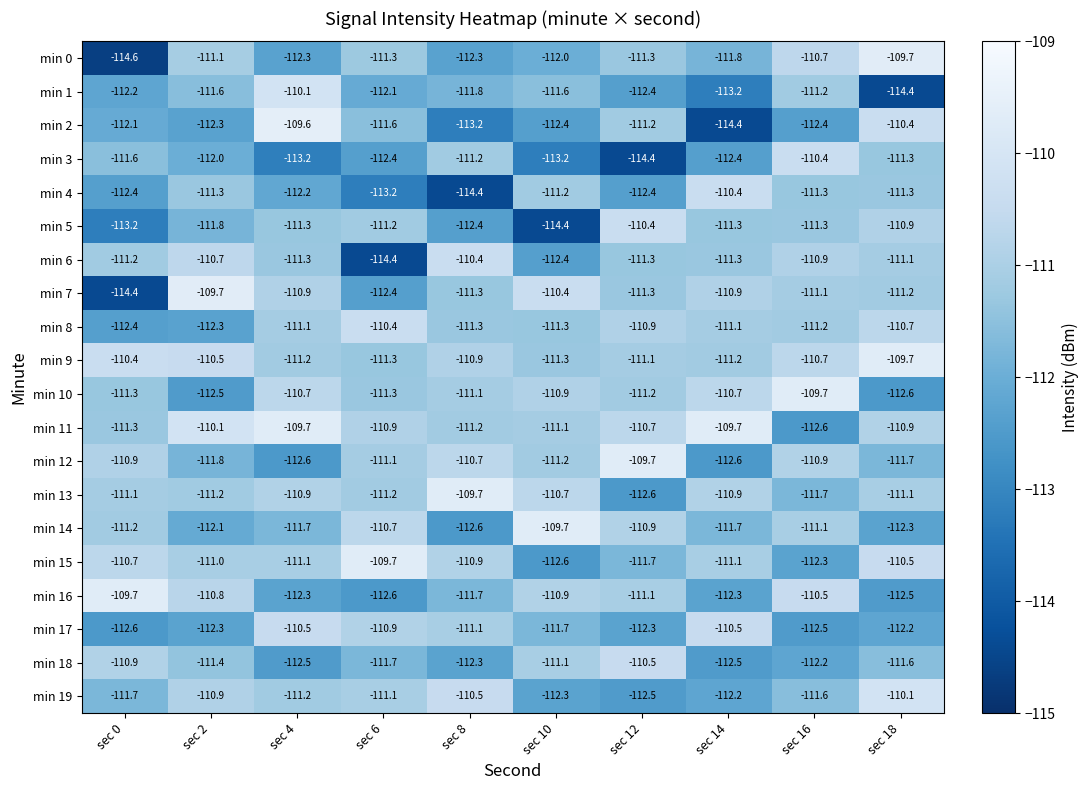

The min 13 series shows -110.7 at sec 10. True or false?

True